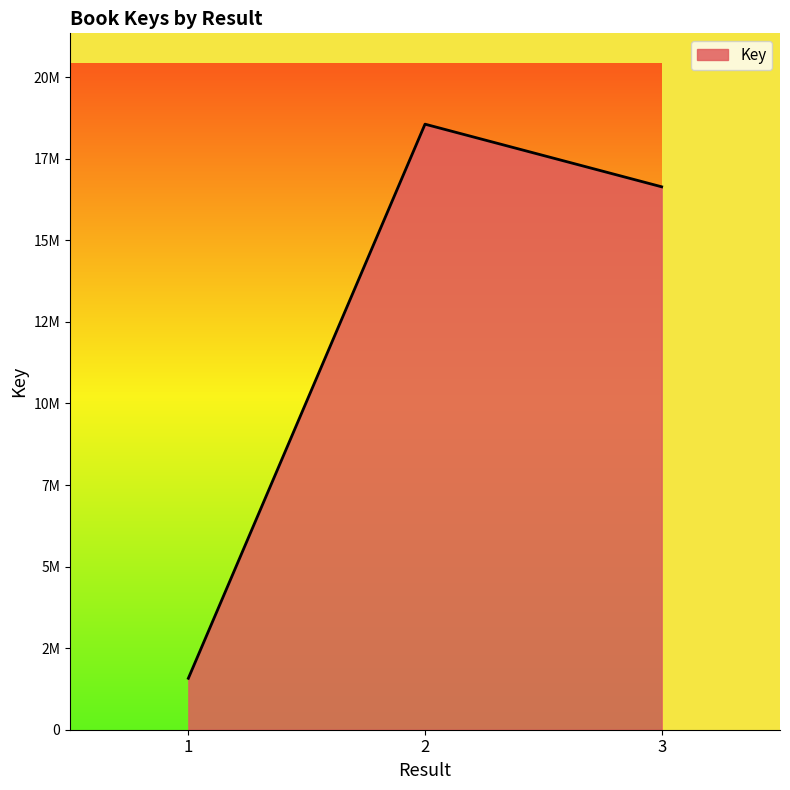

Reading left to right, extract all data points from this chart.

1576552	18559481	16639840